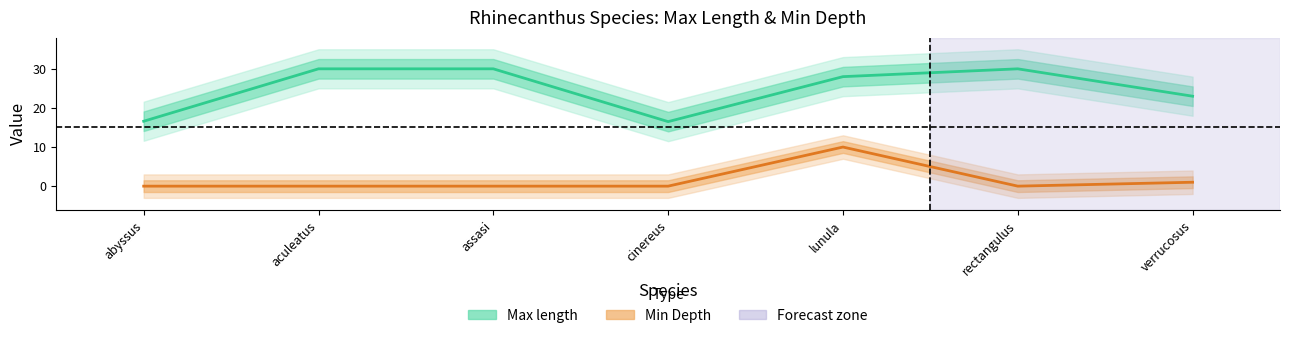

Count the number of categories in the chart.

7